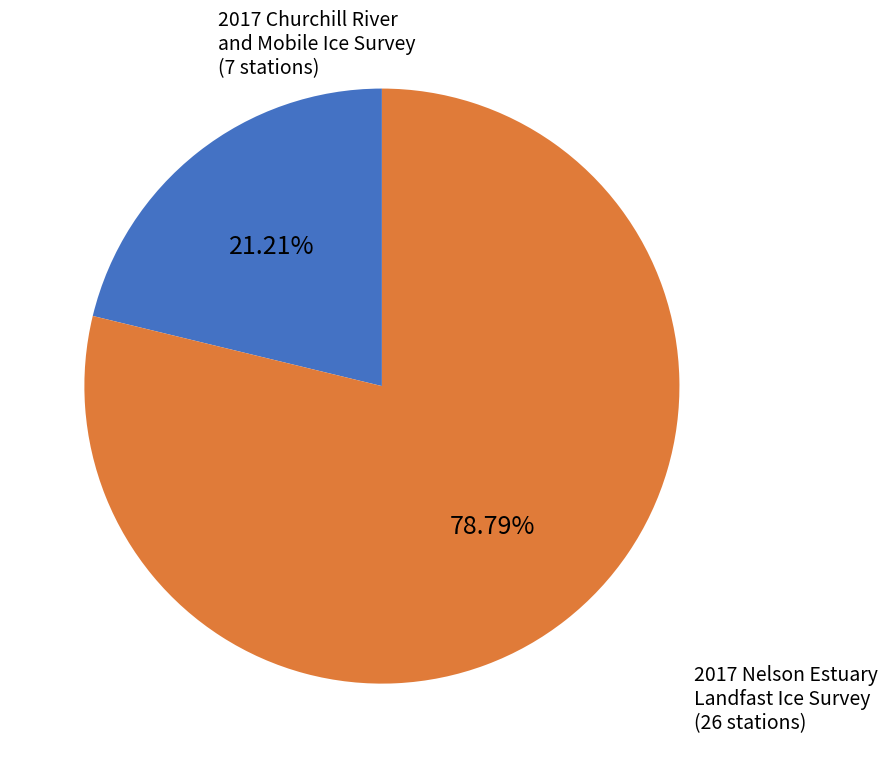

Does any single category account for the majority?

Yes